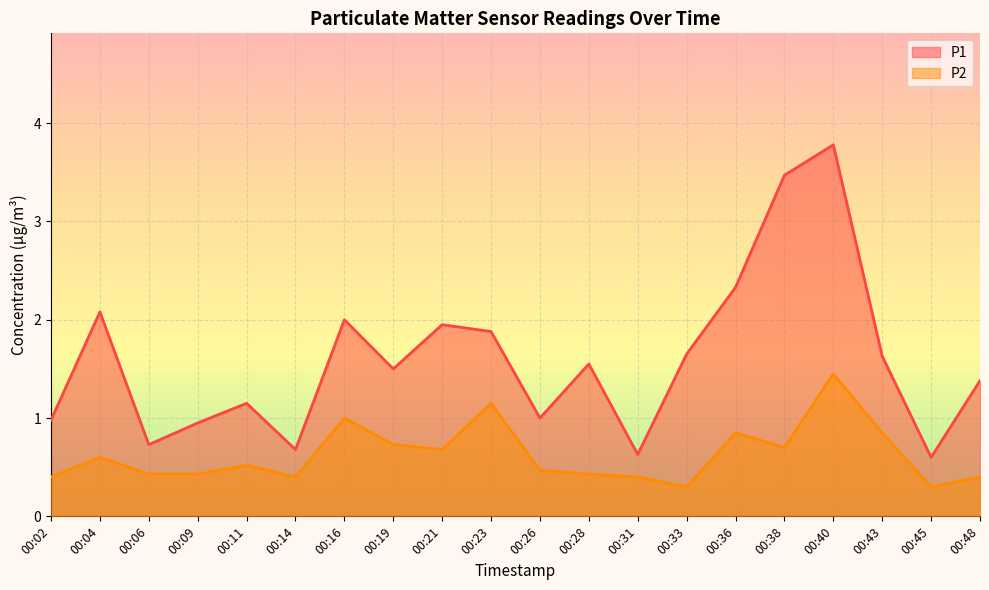

Reading left to right, list all the values displayed in this chart.

P1: 1.0	2.1	0.7	0.9	1.1	0.7	2.0	1.5	1.9	1.9	1.0	1.6	0.6	1.6	2.3	3.5	3.8	1.6	0.6	1.4
P2: 0.4	0.6	0.4	0.4	0.5	0.4	1.0	0.7	0.7	1.1	0.5	0.4	0.4	0.3	0.8	0.7	1.4	0.8	0.3	0.4